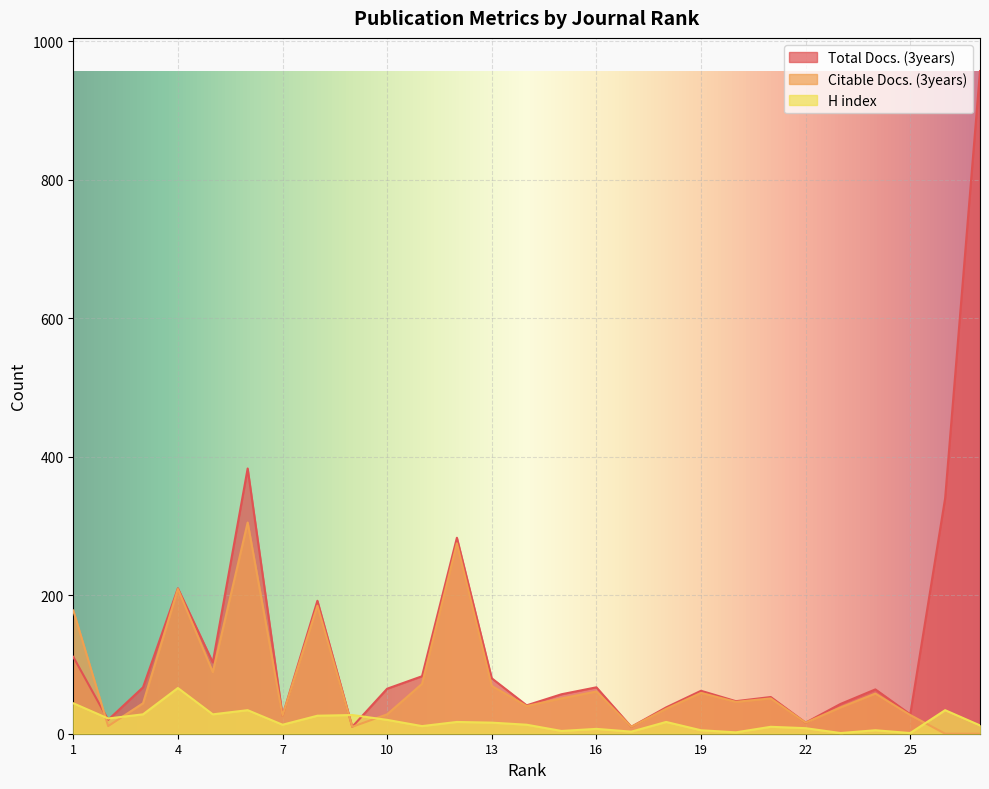

Rank the series at 11 from highest to lowest value.

Total Docs. (3years), Citable Docs. (3years), H index